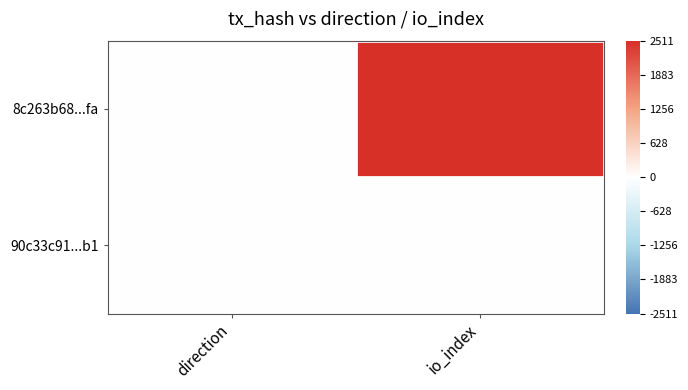

Reading left to right, what are all the values shown in this chart?

8c263b68...fa: direction=-1	io_index=2511
90c33c91...b1: direction=1	io_index=5